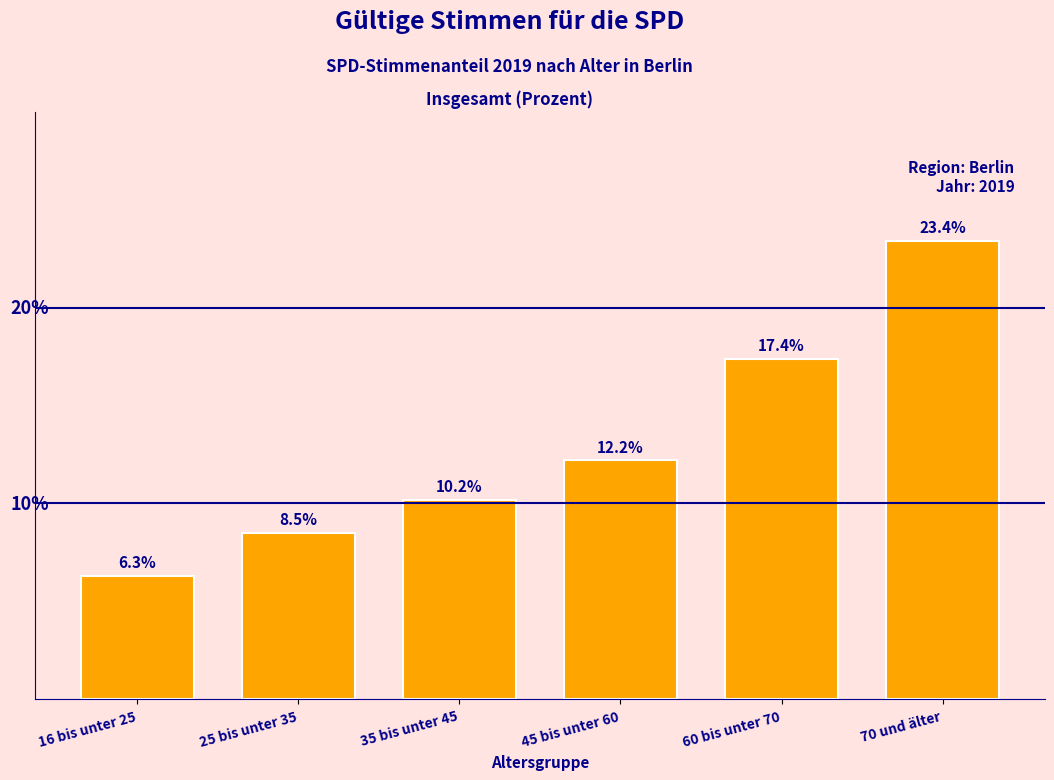

Rank the categories by value from lowest to highest.

16 bis unter 25, 25 bis unter 35, 35 bis unter 45, 45 bis unter 60, 60 bis unter 70, 70 und älter